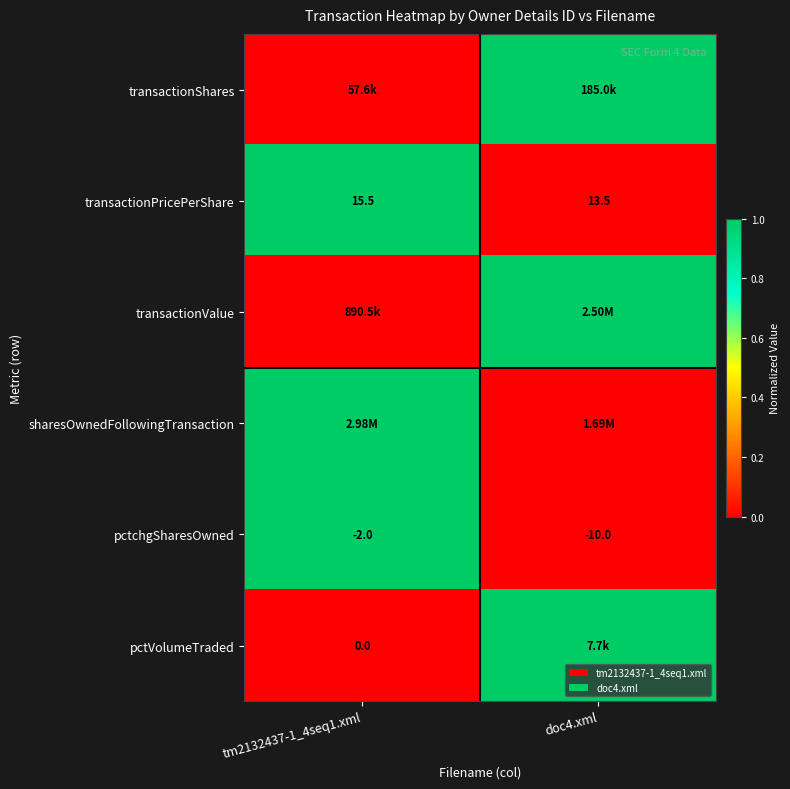

At which category is the sum across all series the highest?

tm2132437-1_4seq1.xml